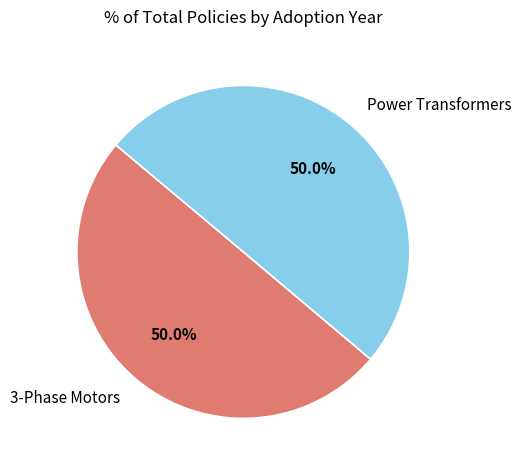

How many slices are in this pie chart?

2